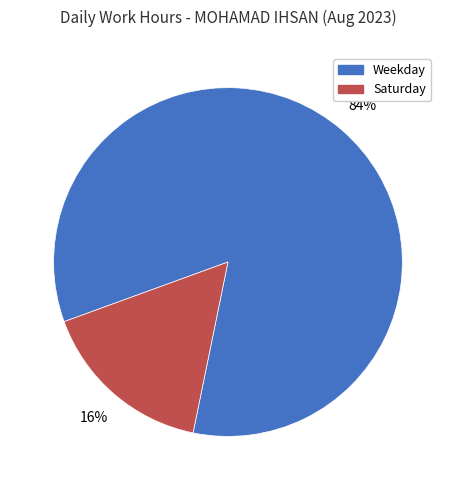

Is the sum of Saturday and Weekday greater than half?

Yes